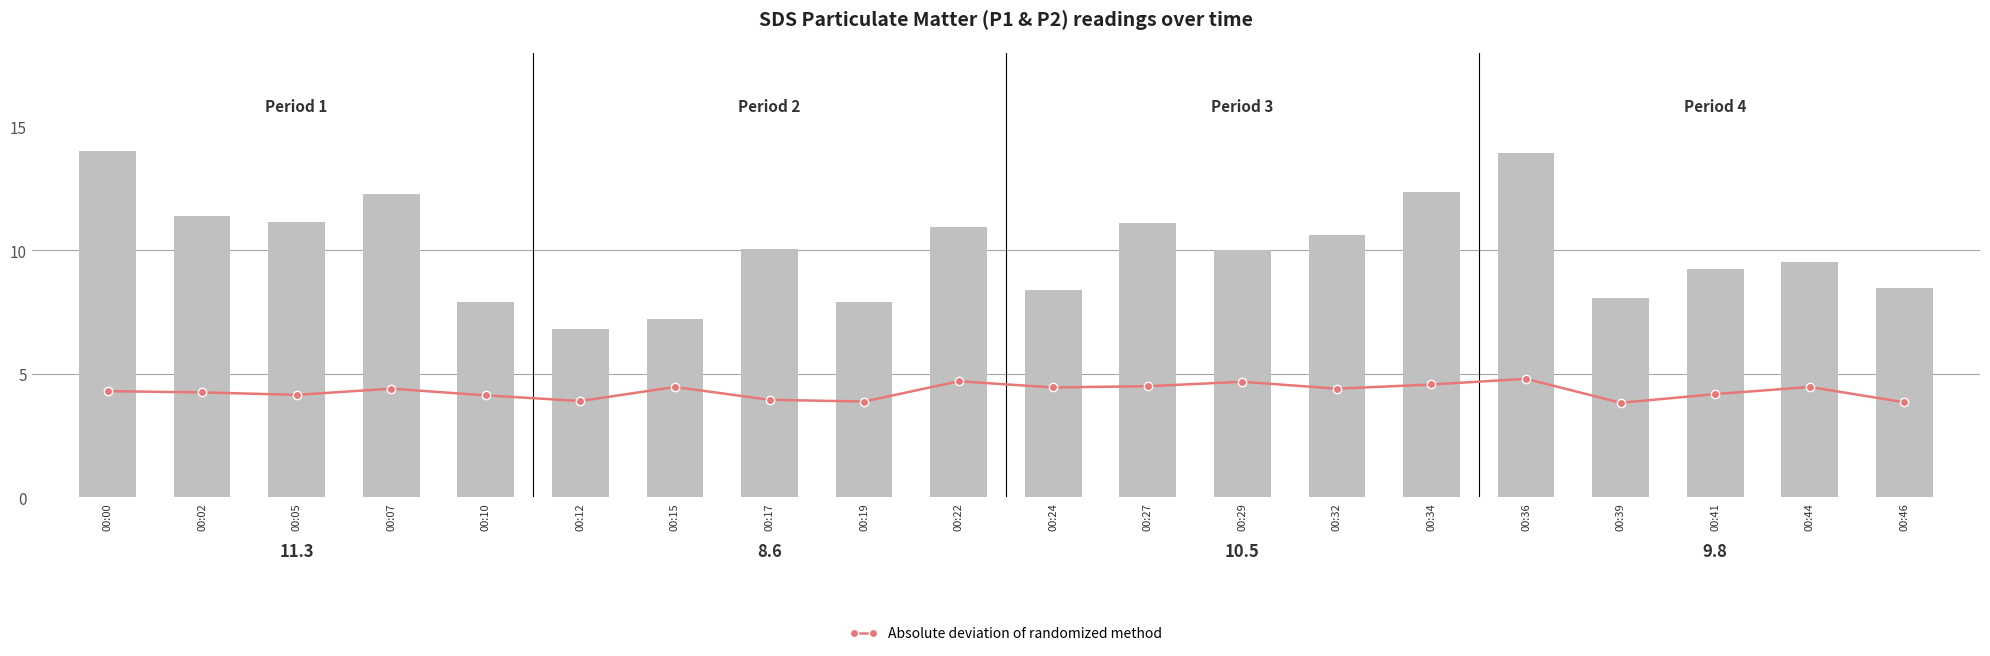

What is the sum of all Absolute deviation of randomized method values?

85.9